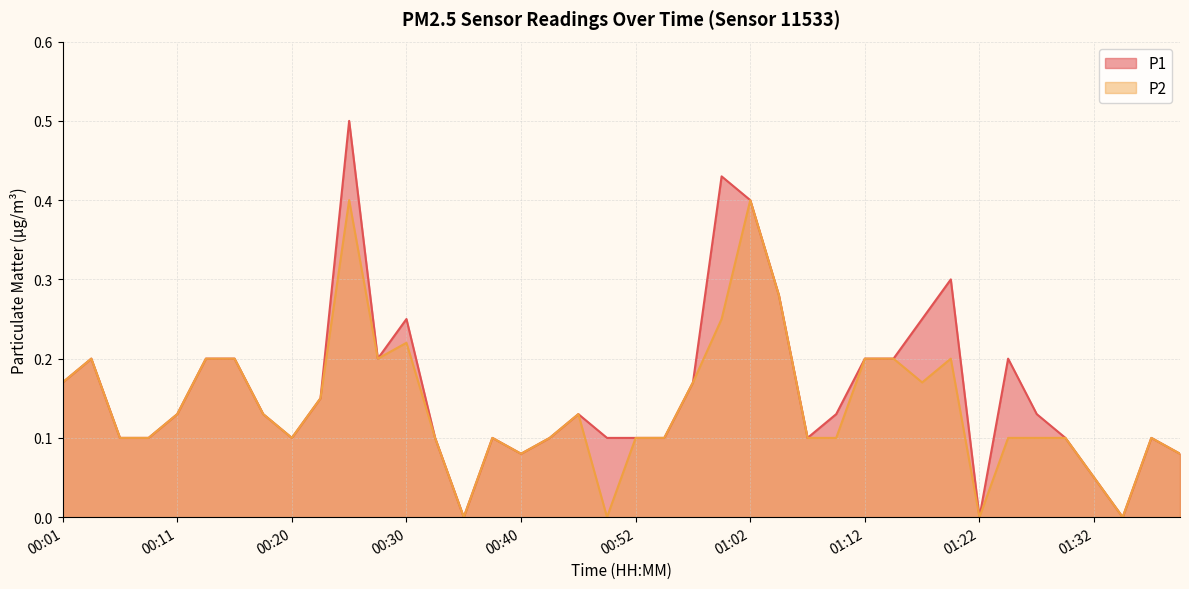

Rank the categories by P1 value from lowest to highest.

00:35, 01:22, 01:34, 01:32, 00:40, 01:39, 00:06, 00:08, 00:20, 00:33, 00:37, 00:42, 00:50, 00:52, 00:55, 01:07, 01:29, 01:37, 00:11, 00:18, 00:47, 01:10, 01:27, 00:23, 00:01, 00:57, 00:03, 00:13, 00:15, 00:28, 01:12, 01:14, 01:24, 00:30, 01:17, 01:05, 01:19, 01:02, 01:00, 00:25